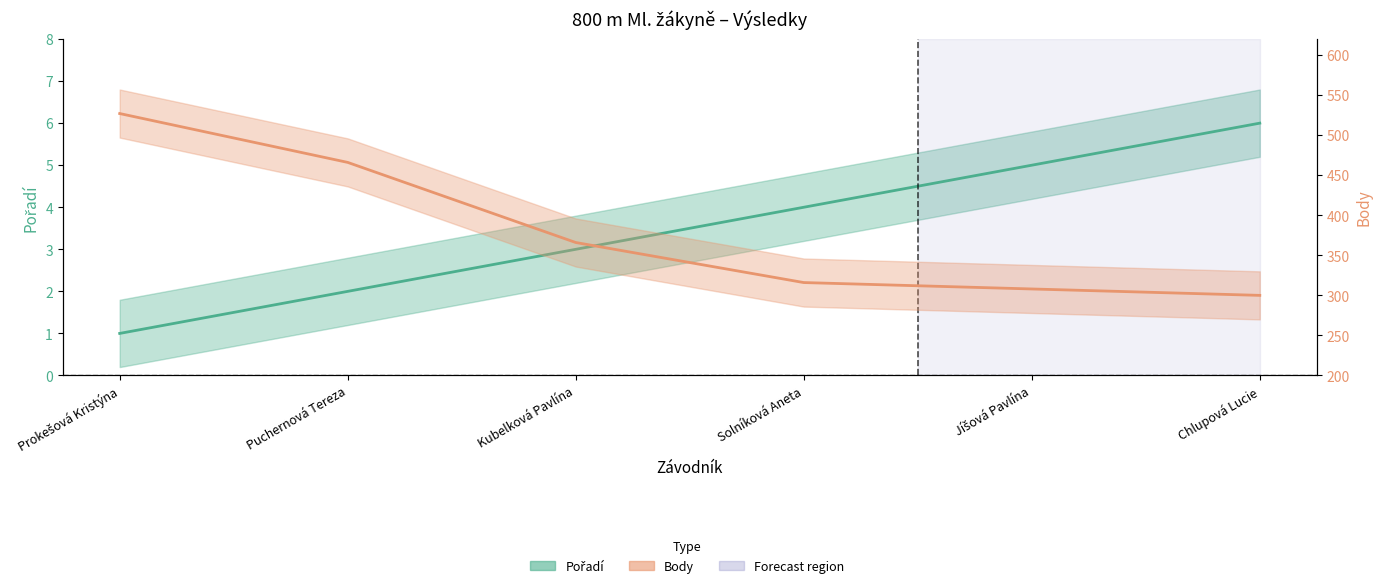

At which label does Pořadí first exceed 4?

Jíšová Pavlína